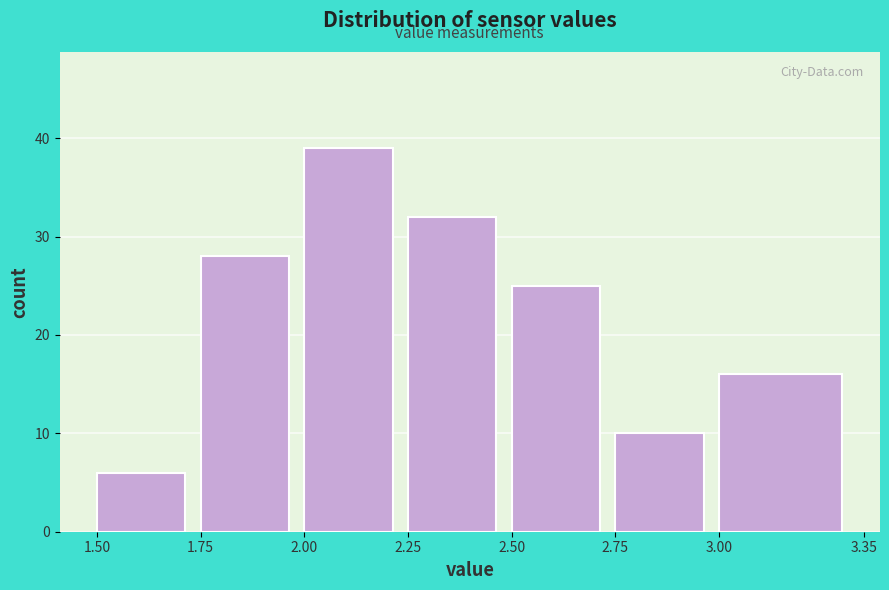

Reading left to right, list every bar in this chart as the range it spans on the x-axis followed by its height. The values are not printed on the chart, so give them approximately, as read against the axis.

1.50 to 1.75: 6
1.75 to 2.00: 28
2.00 to 2.25: 39
2.25 to 2.50: 32
2.50 to 2.75: 25
2.75 to 3.00: 10
3.00 to 3.35: 16